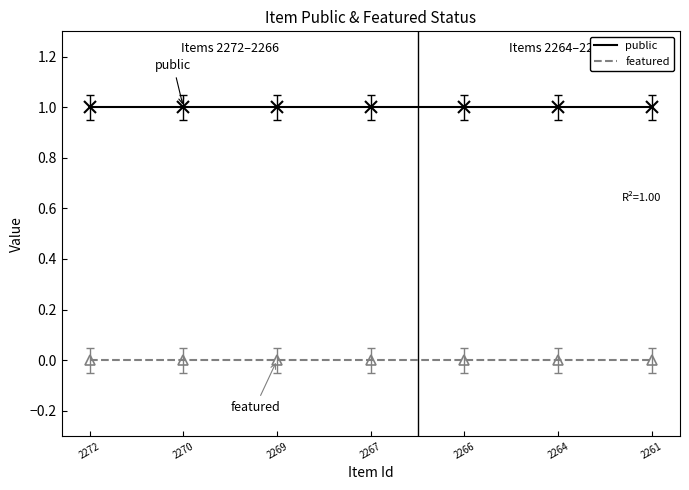

Is it true that featured equals 0 at 2261?

True